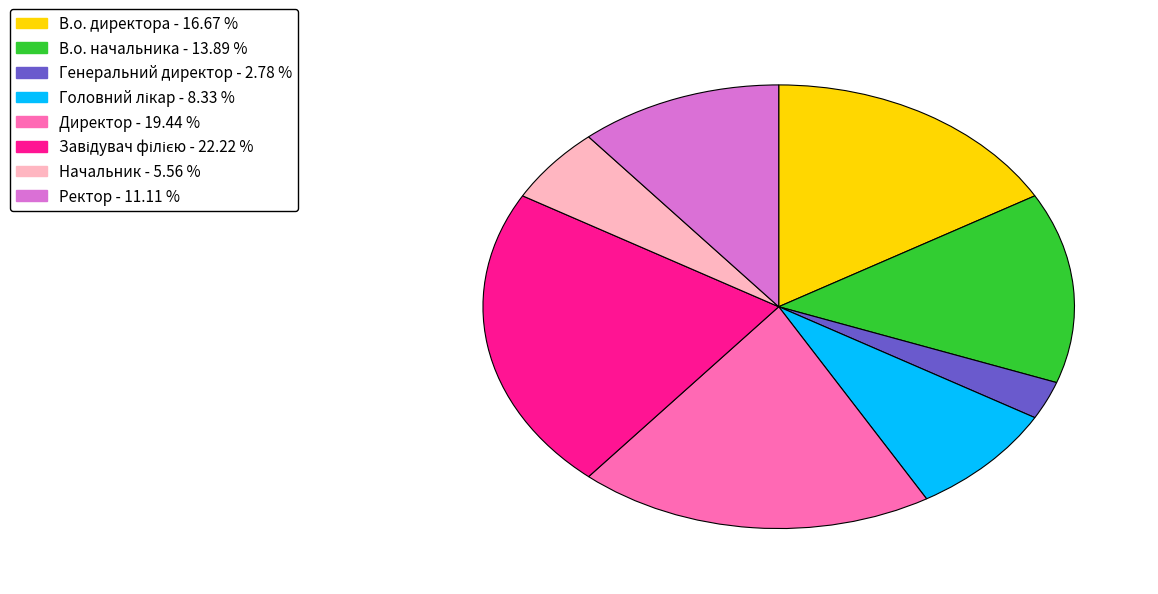

Is the sum of Генеральний директор and В.о. начальника greater than half?

No